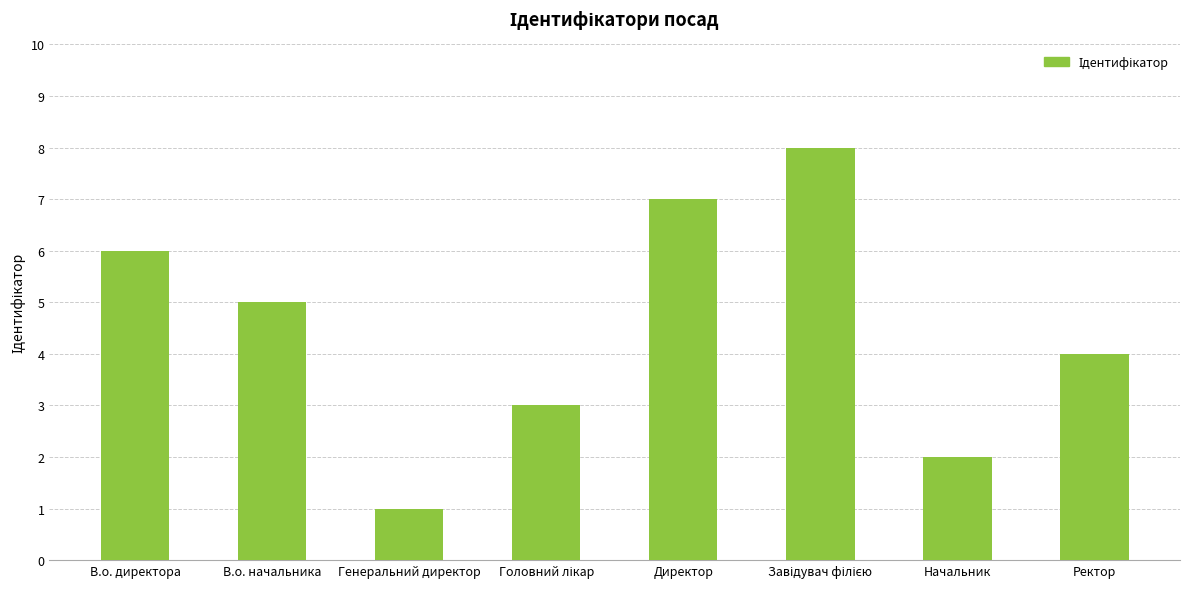

Reading left to right, what are all the values shown in this chart?

6	5	1	3	7	8	2	4